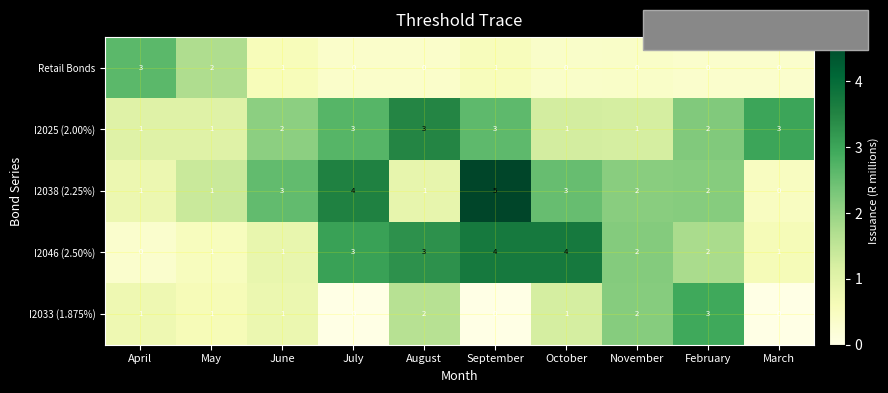

What is the sum of all I2033 (1.875%) values?

11